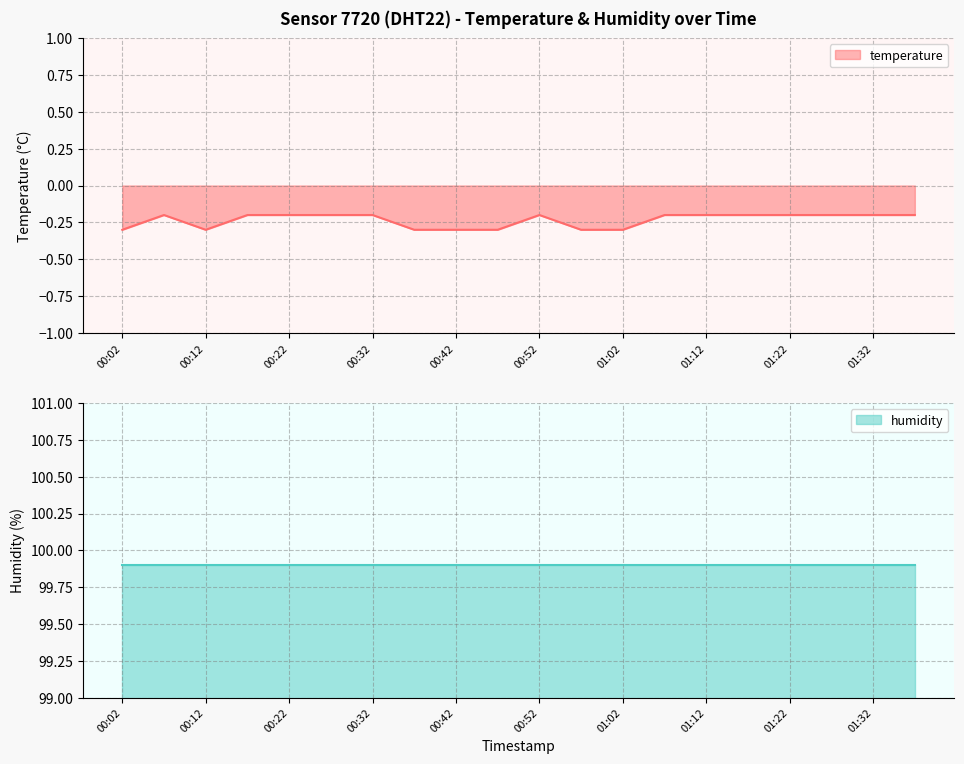

True or false: temperature has a value of -0.5 at 00:42.

False